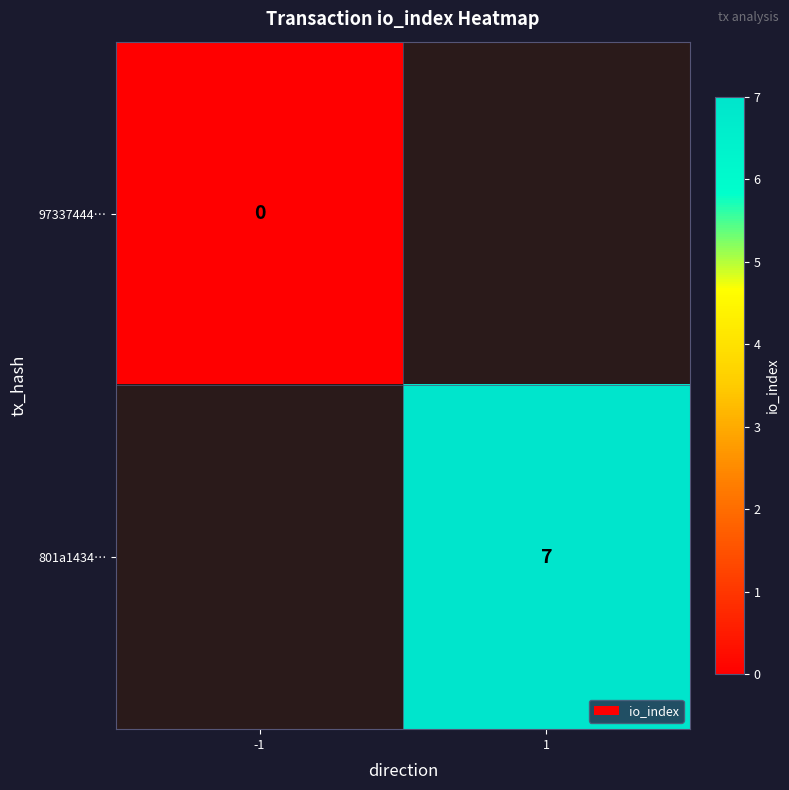

What is the greatest value displayed?

7.0